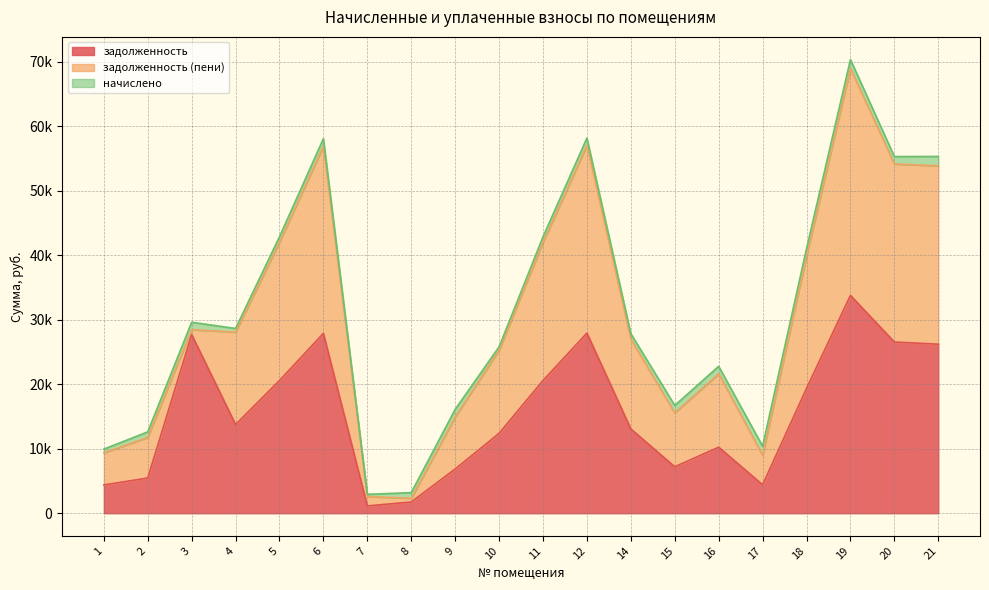

What is the sum of all задолженность values?

311077.1